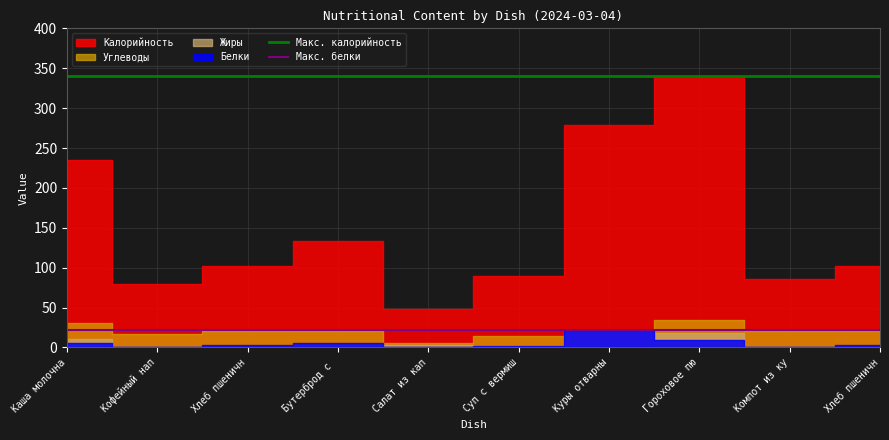

Which category has the lowest value in the Макс. калорийность series?

Каша молочна